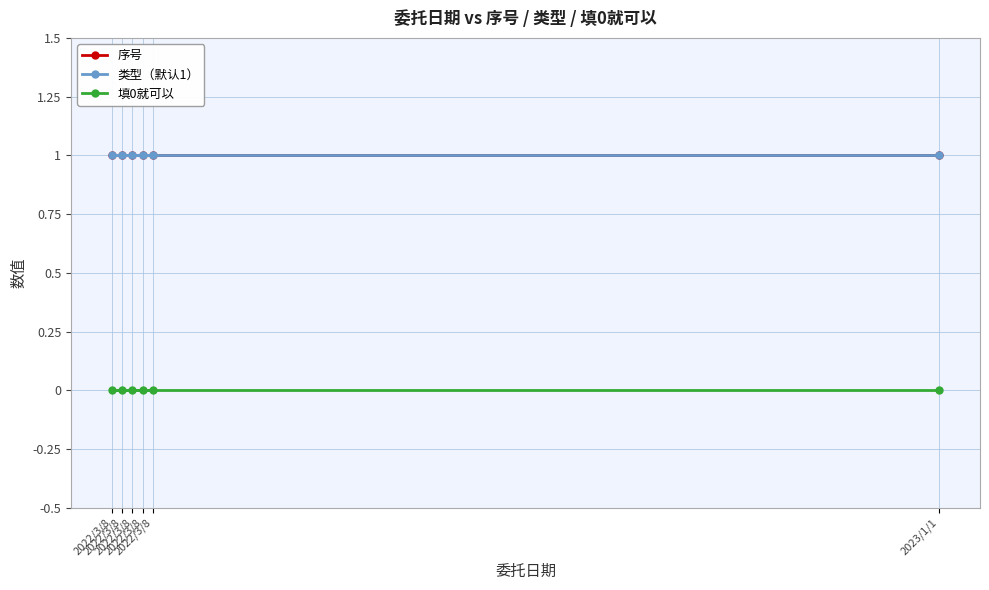

Which series has the largest total across all categories?

序号